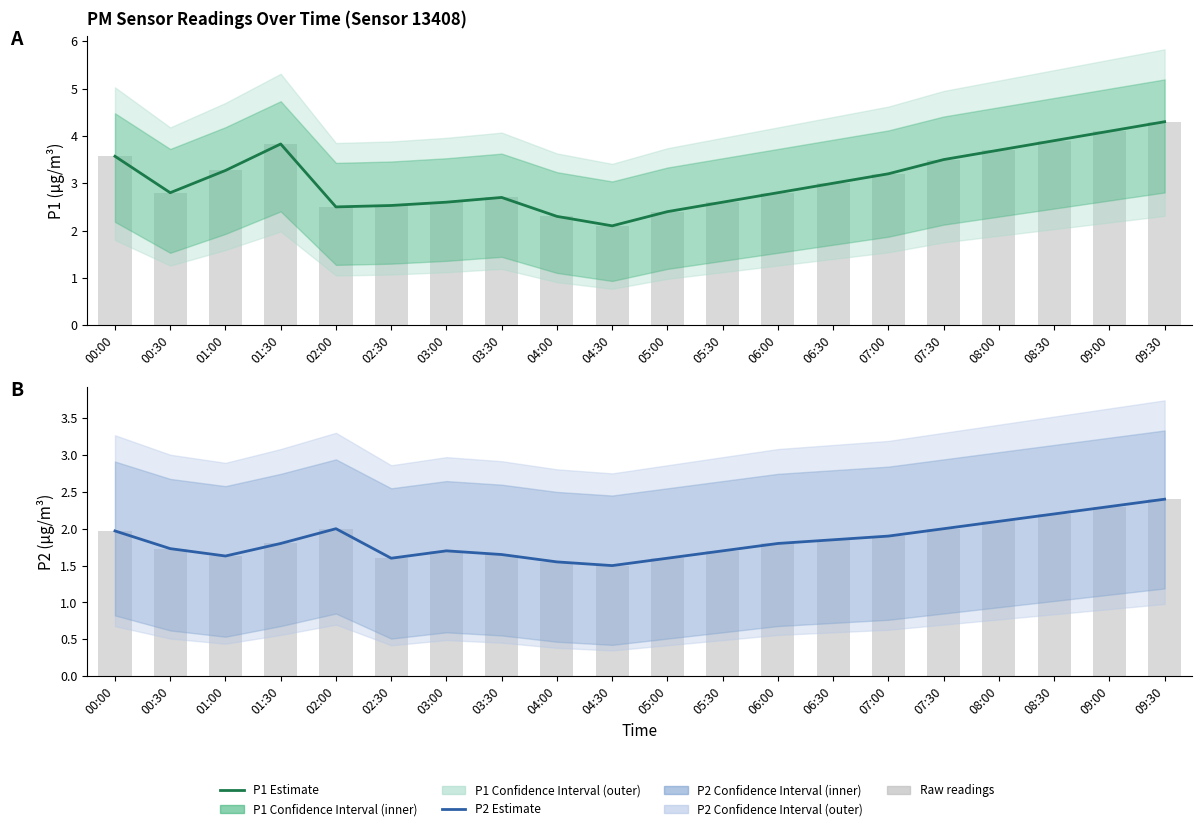

How many groups of bars are there?

20